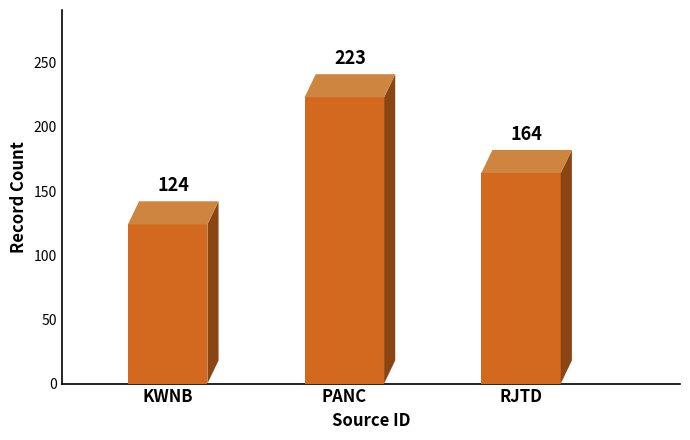

How many values are below 164?

1